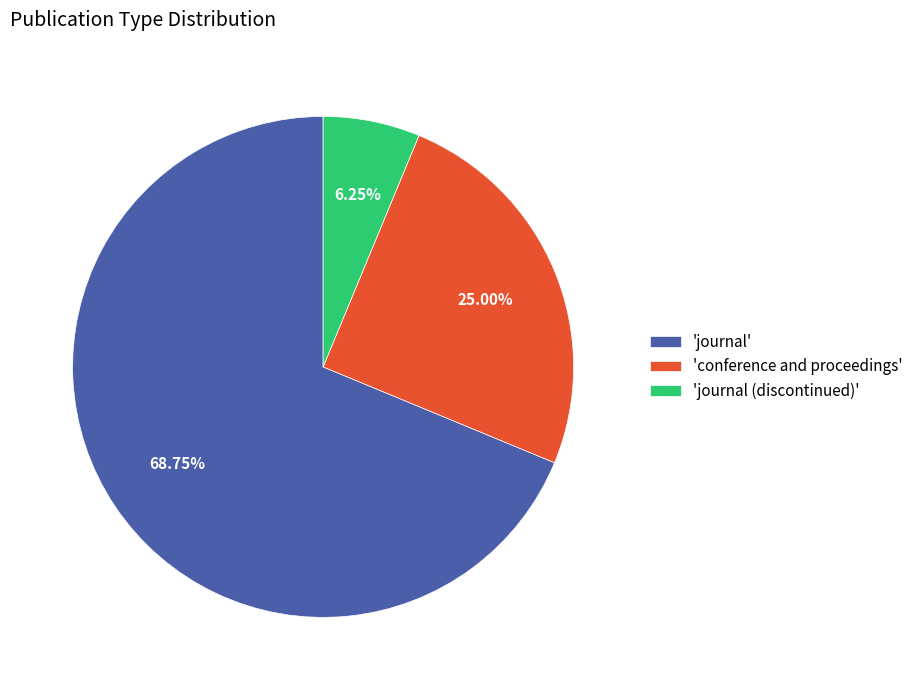

What is the smallest slice in the pie chart?

'journal (discontinued)'